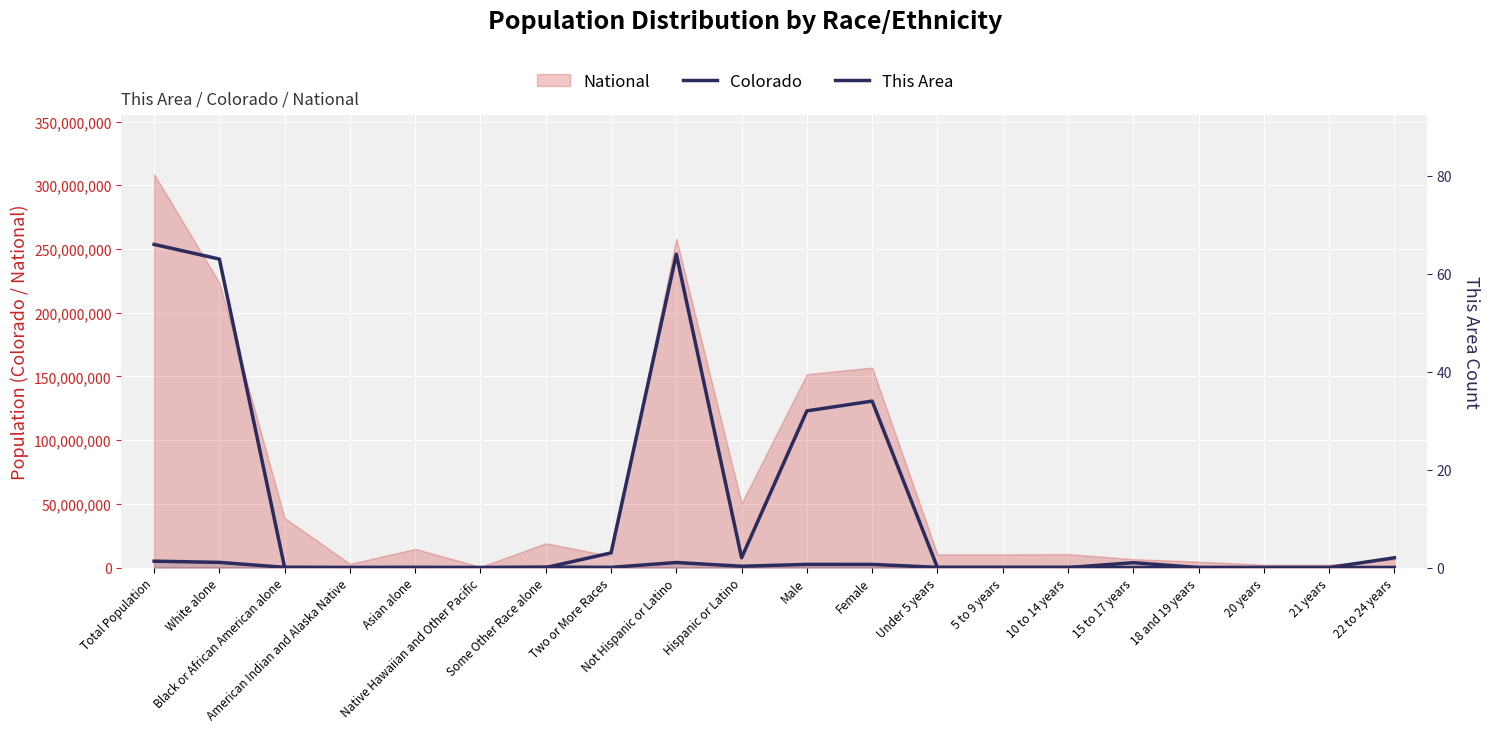

What is the difference between the second highest and minimum values in the This Area series?

64